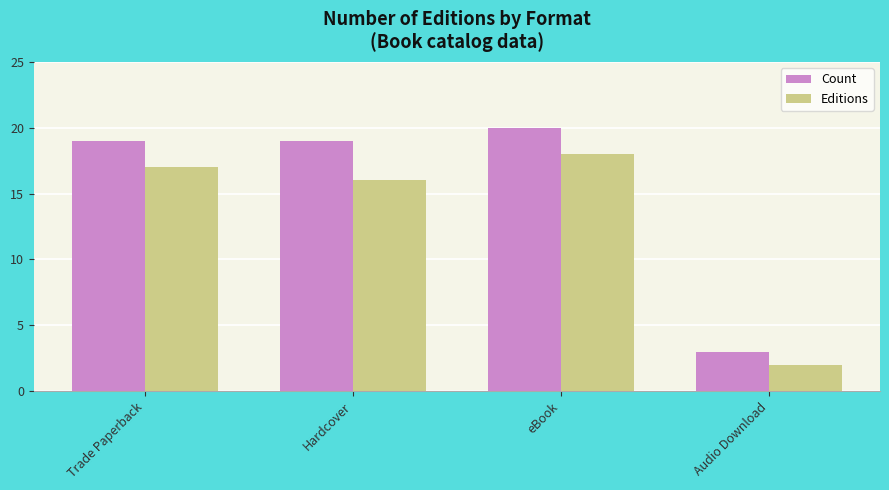

What is the average value of the Editions series?

13